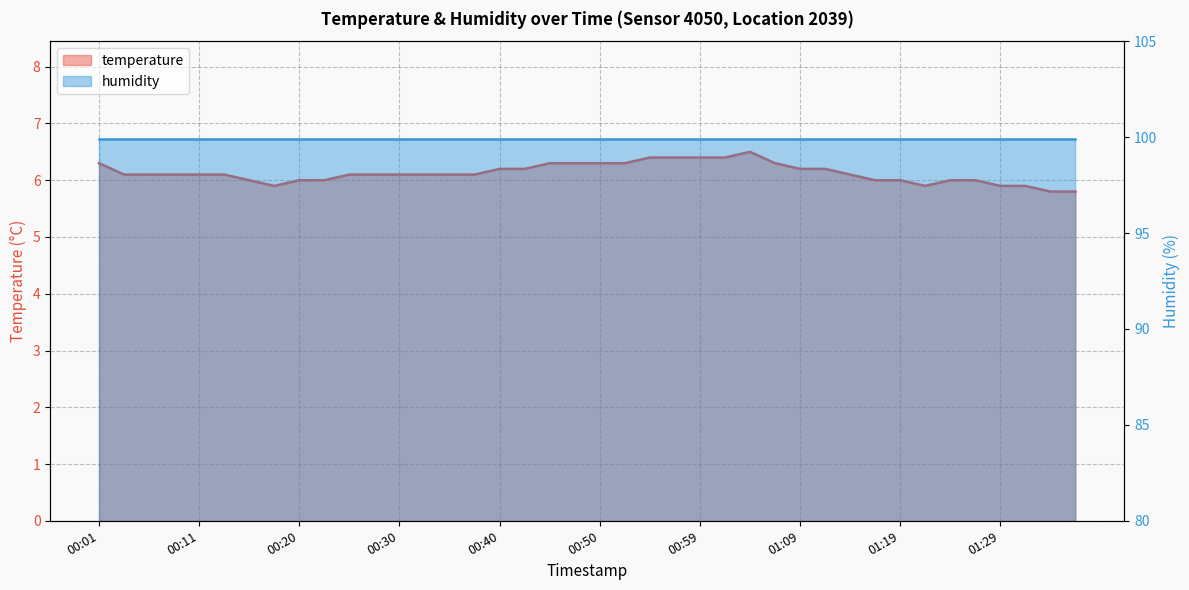

List the labels in order of value, largest first.

01:04, 00:55, 00:57, 00:59, 01:02, 00:01, 00:45, 00:47, 00:50, 00:52, 01:07, 00:40, 00:42, 01:09, 01:12, 00:03, 00:06, 00:08, 00:11, 00:13, 00:25, 00:28, 00:30, 00:33, 00:35, 00:38, 01:14, 00:16, 00:20, 00:23, 01:16, 01:19, 01:24, 01:26, 00:18, 01:21, 01:29, 01:31, 01:33, 01:36